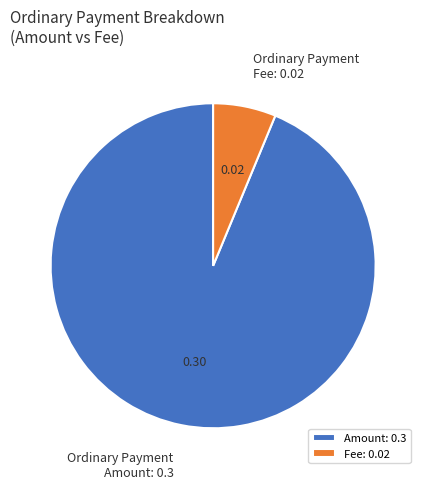

How many slices are in this pie chart?

2